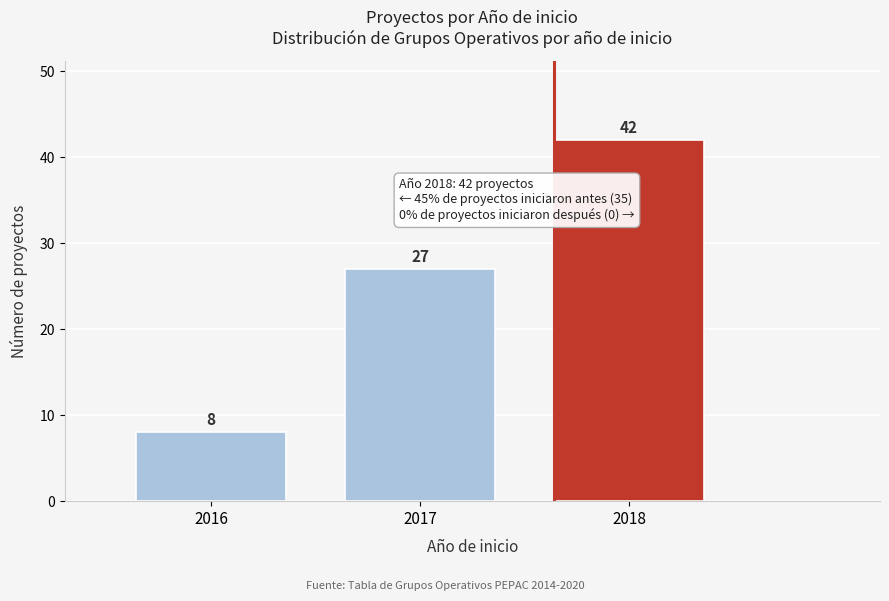

Reading left to right, list all the values displayed in this chart.

2016=8	2017=27	2018=42